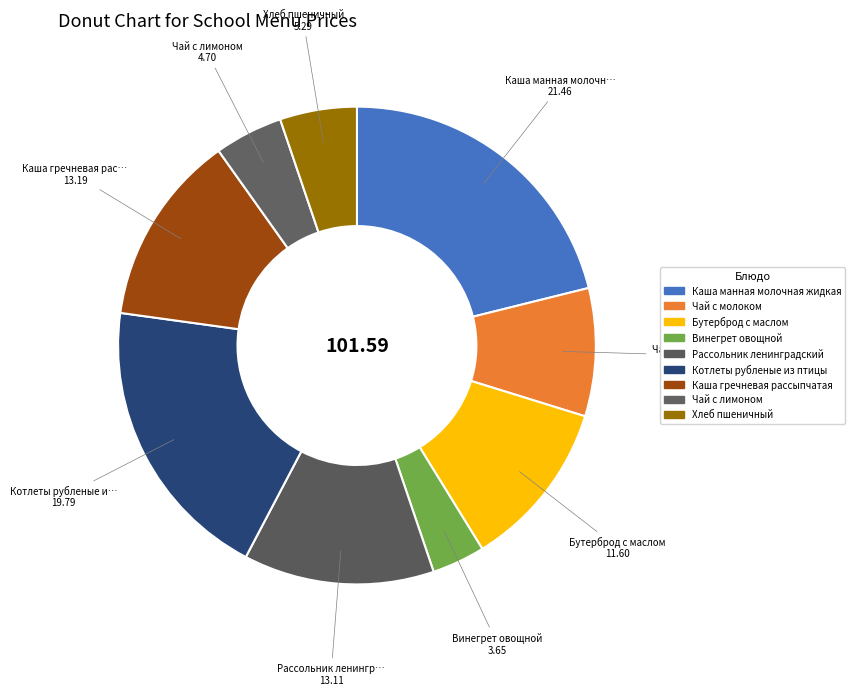

How many segments does this pie chart have?

9